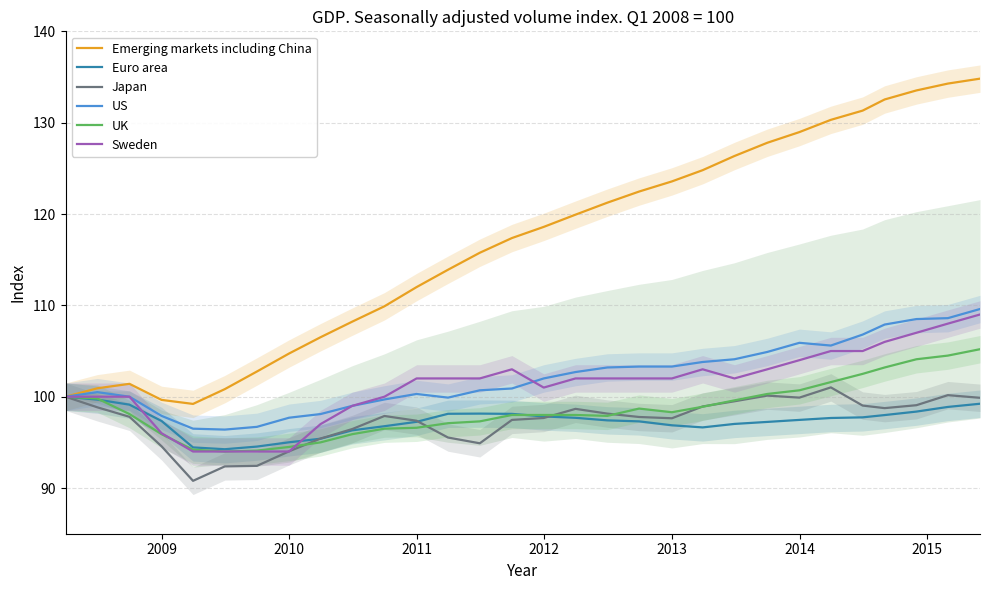

What is the lowest value of the Japan series?

90.8